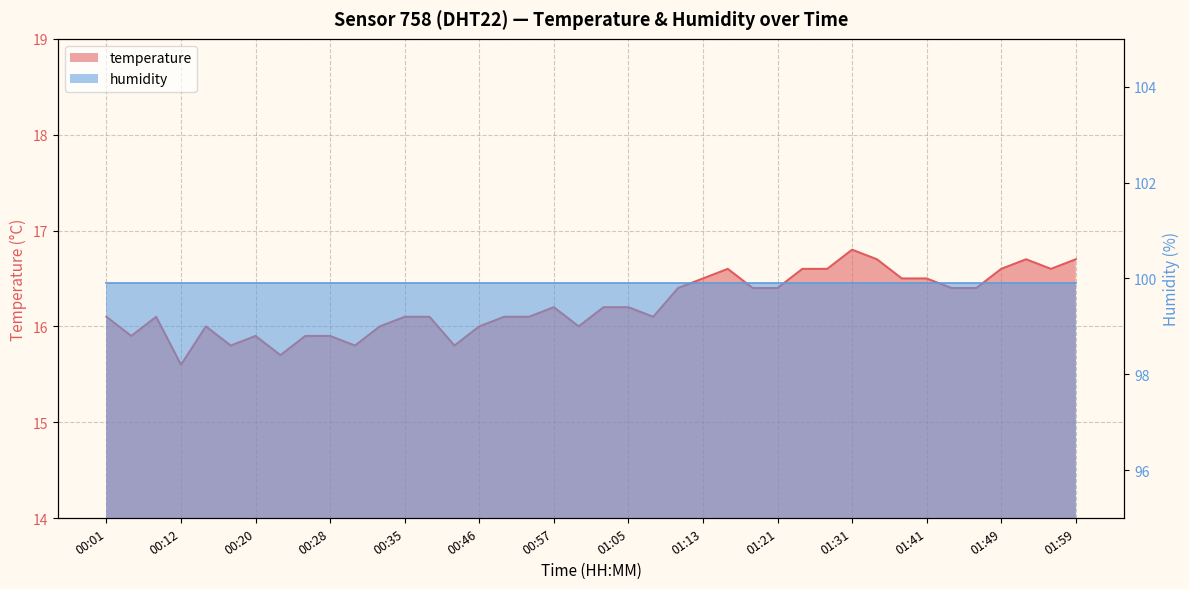

How many values exceed 16?

27